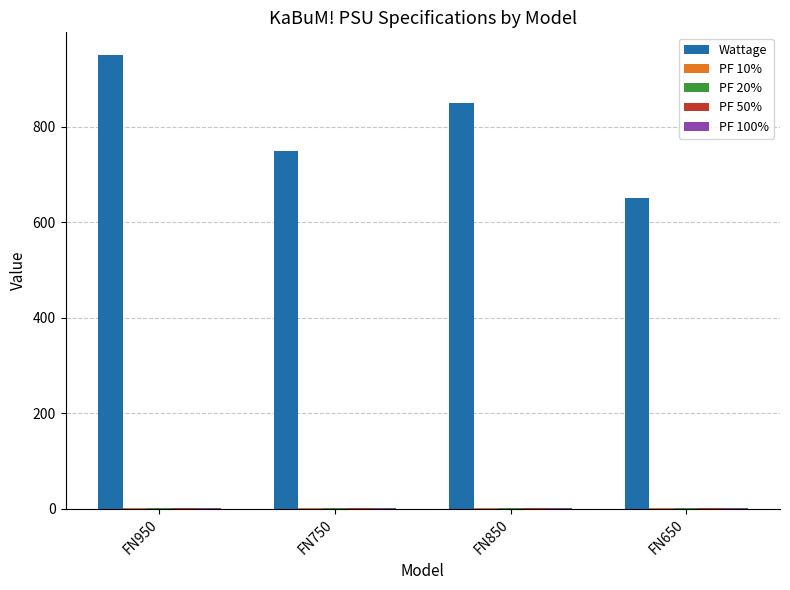

The value of Wattage at FN750 is 750.0. True or false?

True